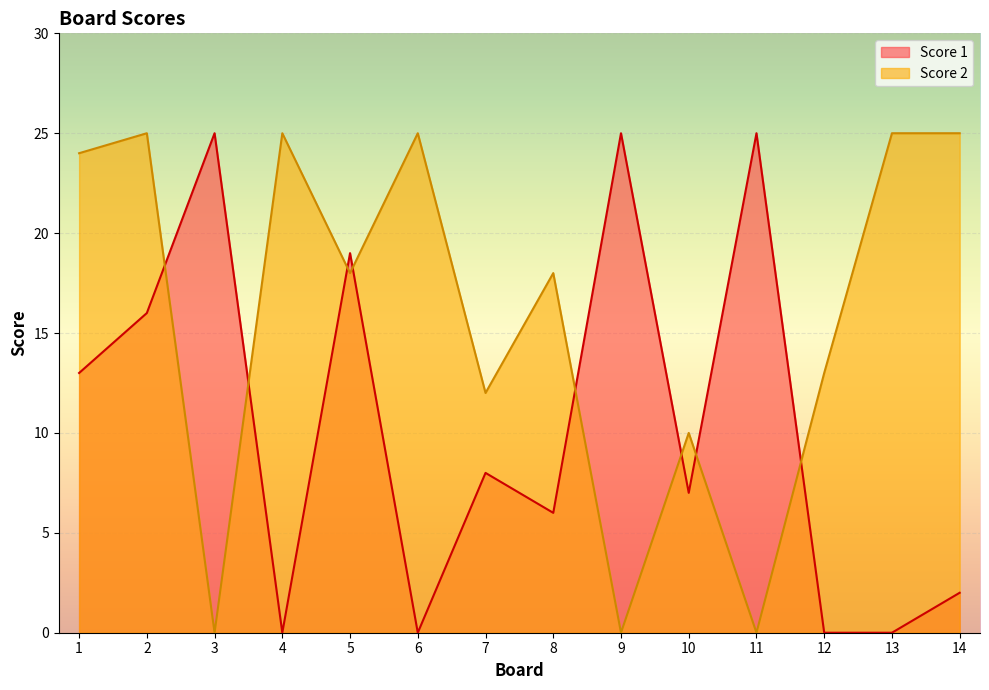

Reading right to left, transcribe all the data shown in this chart.

Score 1: 14=2	13=0	12=0	11=25	10=7	9=25	8=6	7=8	6=0	5=19	4=0	3=25	2=16	1=13
Score 2: 14=25	13=25	12=13	11=0	10=10	9=0	8=18	7=12	6=25	5=18	4=25	3=0	2=25	1=24